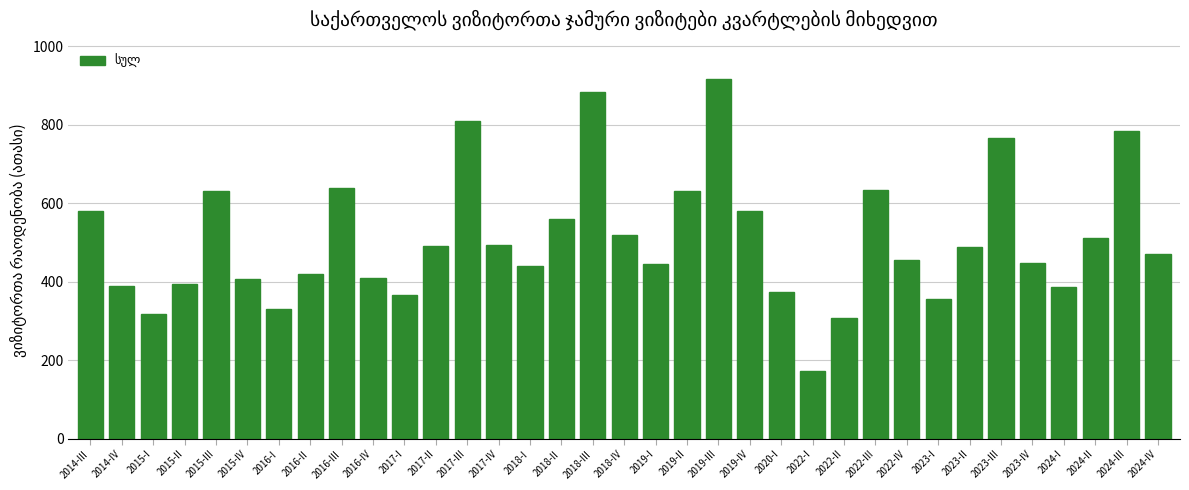

What is the approximate value at 2022-II?

307.4